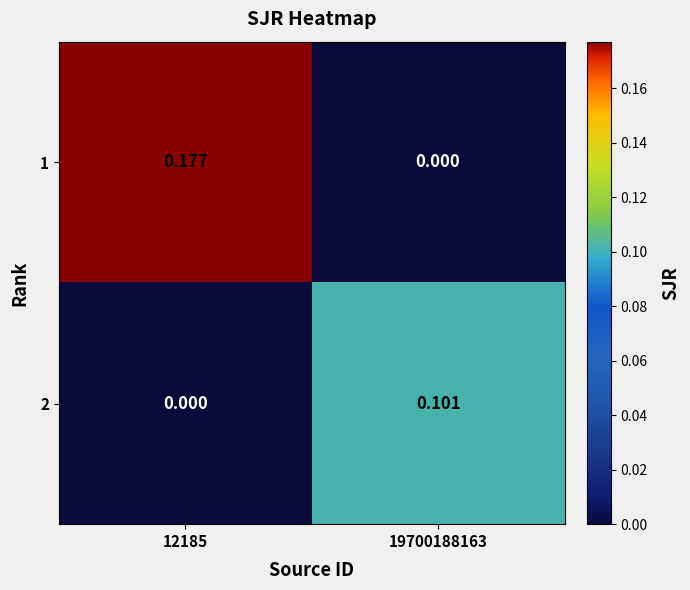

Is the value of 1 at 12185 greater than the value of 2 at 12185?

Yes